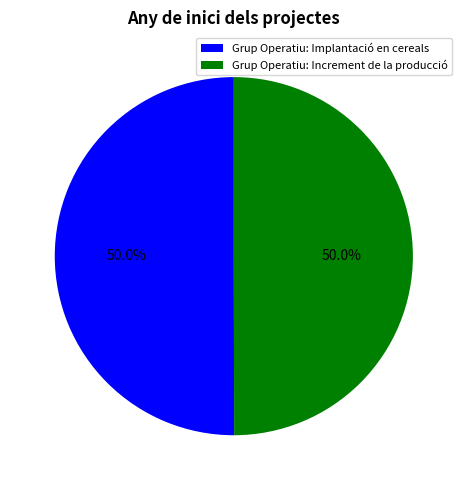

Approximately how many times larger is the value at Grup Operatiu: Implantació en cereals compared to Grup Operatiu: Increment de la producció?

1.0